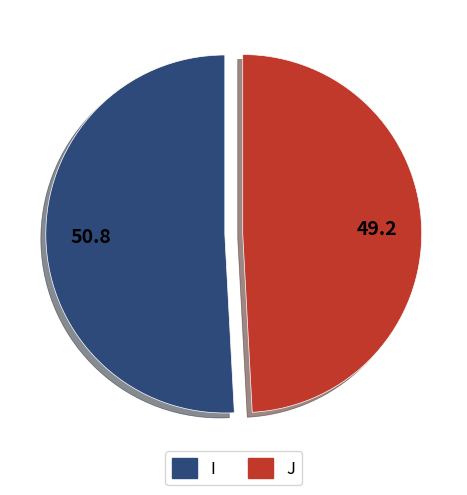

Is the sum of I and J greater than half?

Yes